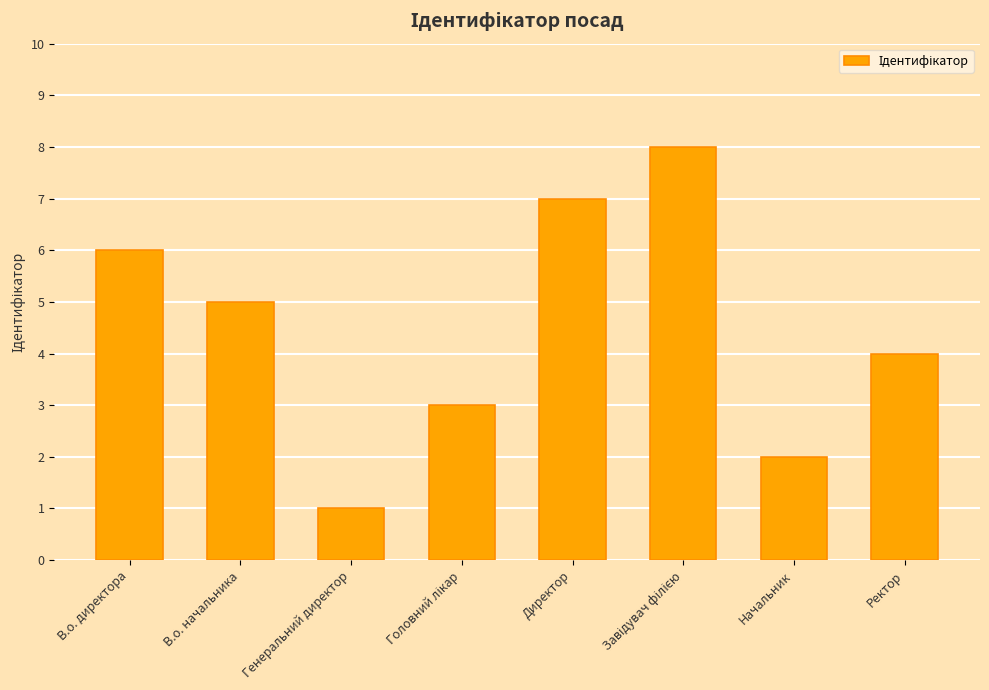

What value does the data have at Ректор?

4